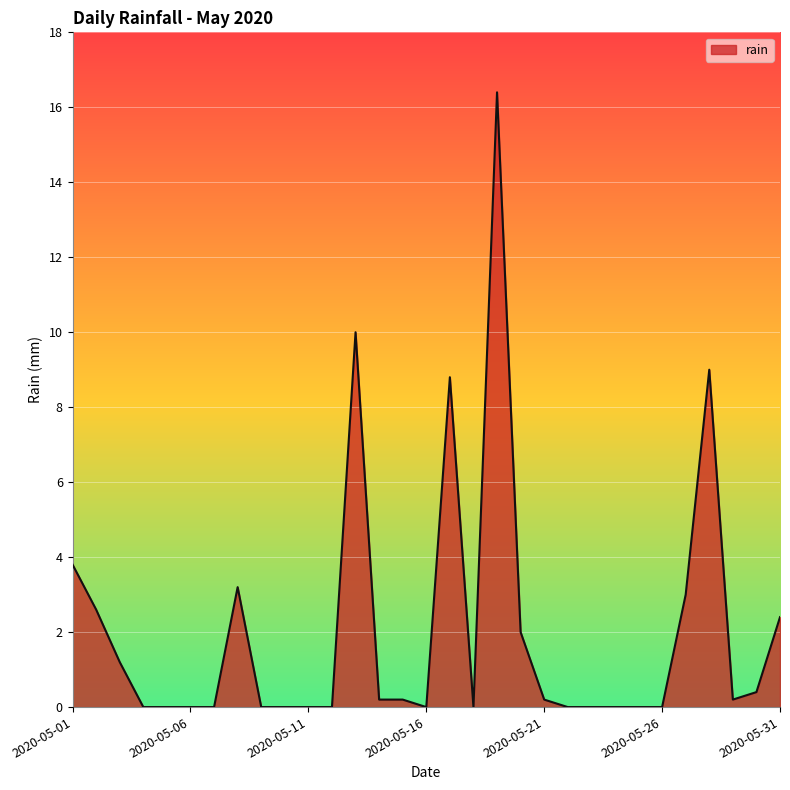

What is the greatest value displayed?

16.4